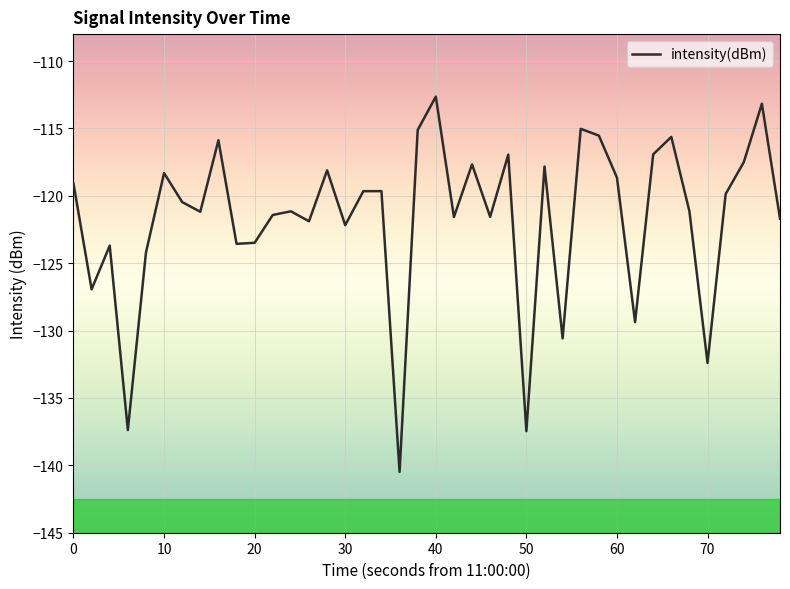

What is the maximum value shown in the chart?

-112.6